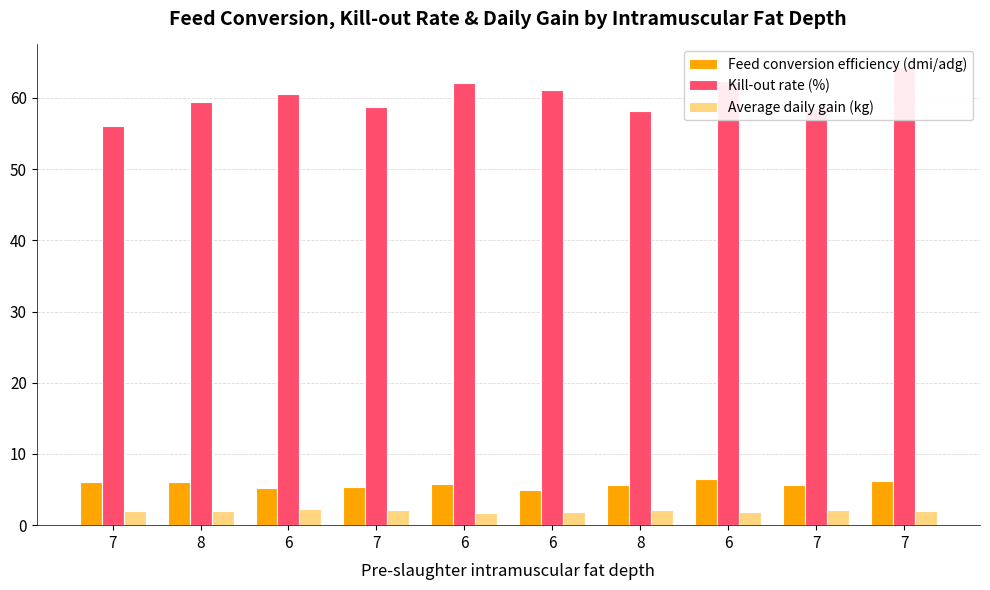

Reading left to right, extract all data points from this chart.

Feed conversion efficiency (dmi/adg): 6.0	6.1	5.3	5.4	5.7	4.9	5.6	6.5	5.7	6.2
Kill-out rate (%): 56.1	59.5	60.5	58.7	62.0	61.1	58.2	62.3	58.6	64.3
Average daily gain (kg): 1.9	2.0	2.2	2.1	1.7	1.9	2.2	1.8	2.1	2.0